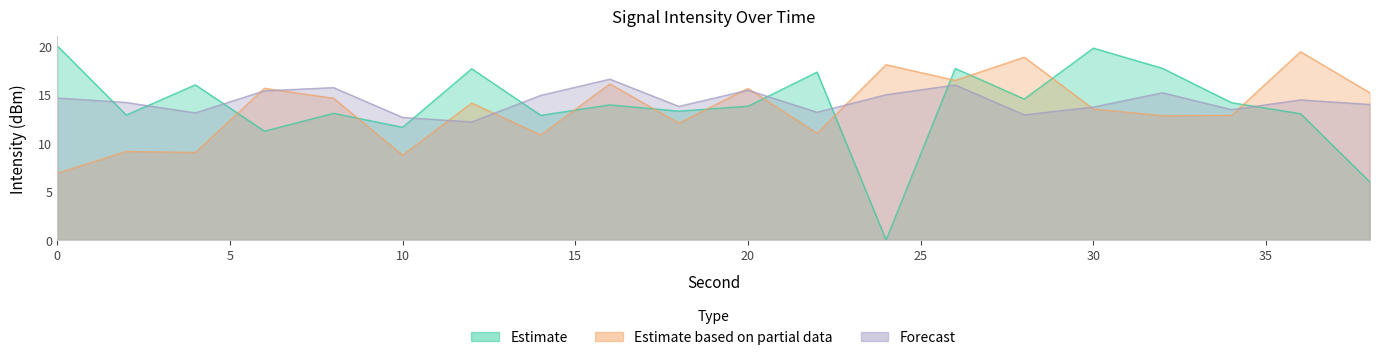

Between 20 and 38, which is larger?

20